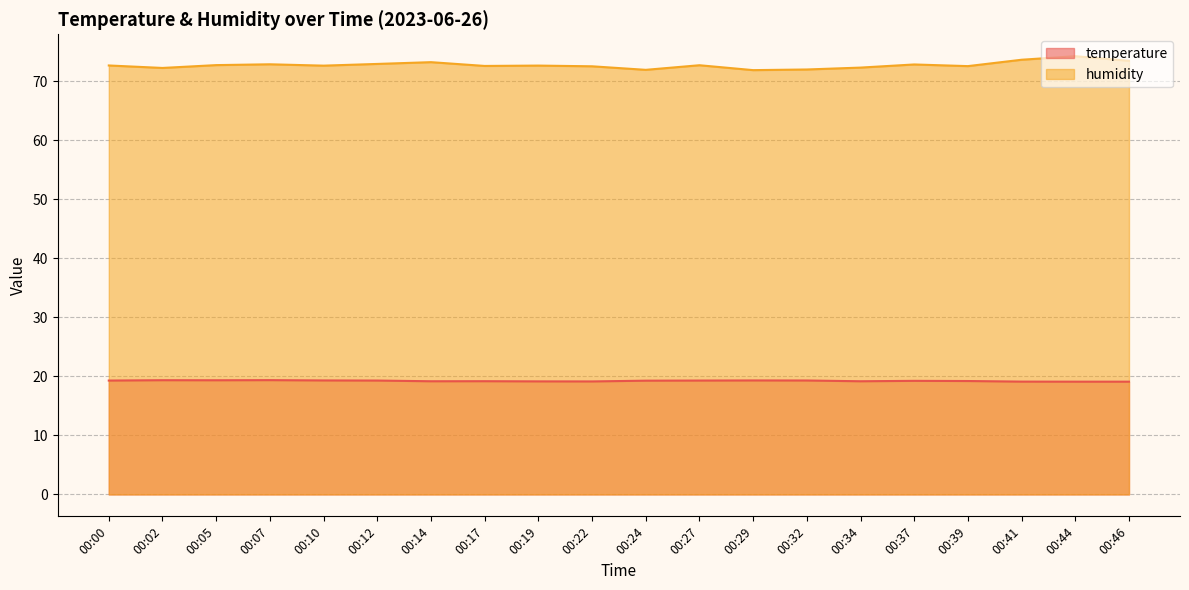

At how many categories does at least one series exceed 47?

20